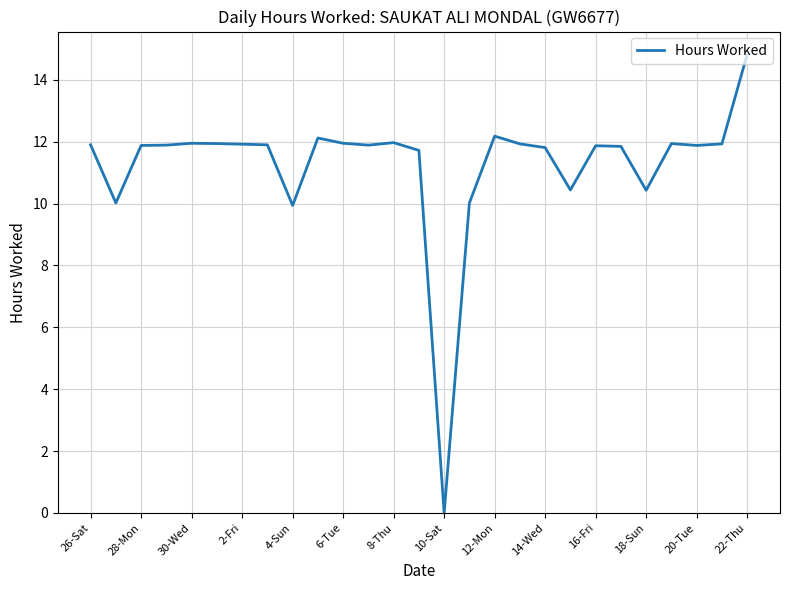

How many values are above zero?

26